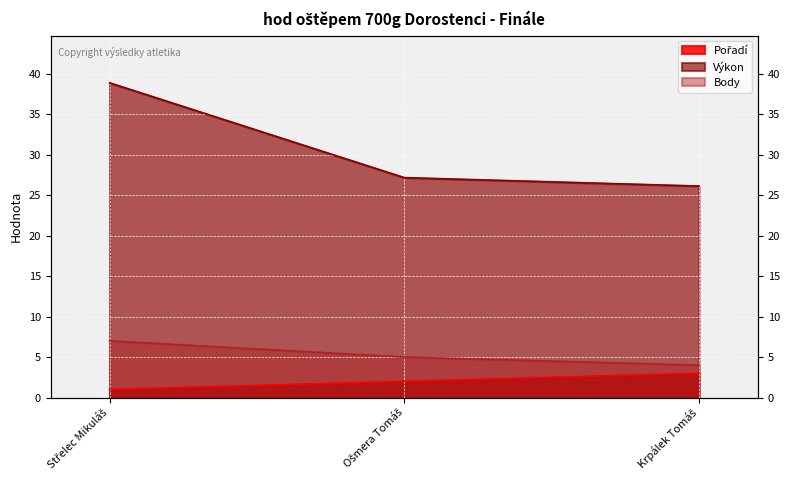

What is the sum of the Body values at Střelec Mikuláš and Krpálek Tomáš?

11.0